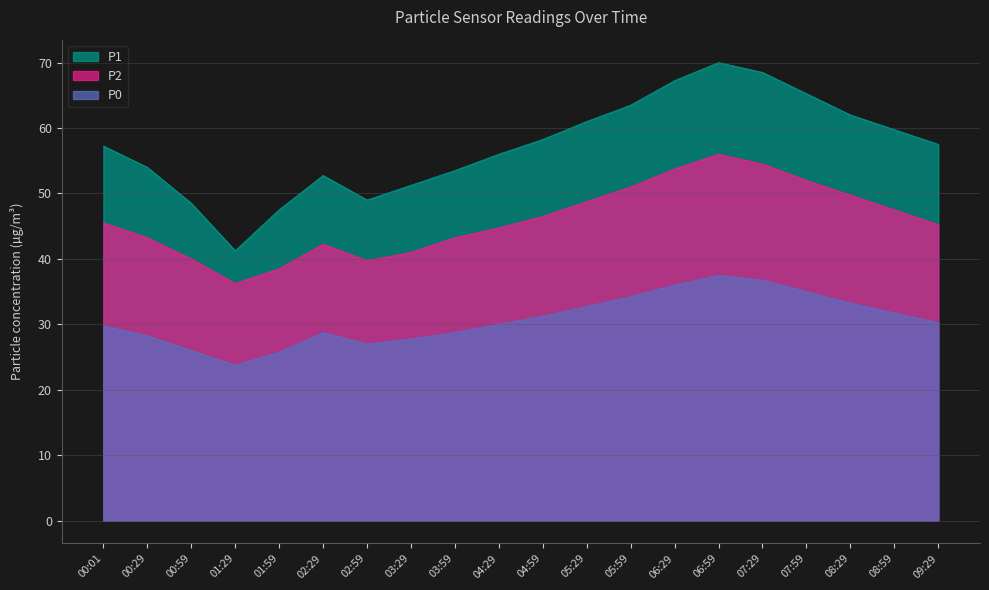

List the series in order of their overall mean, lowest first.

P0, P2, P1